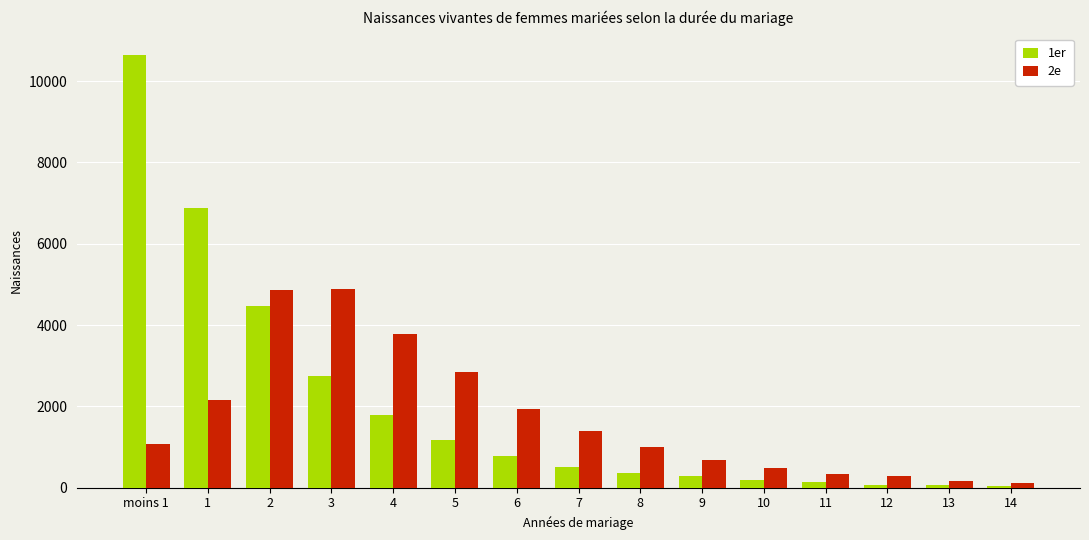

What is the label of the 13th bar from the left?

12